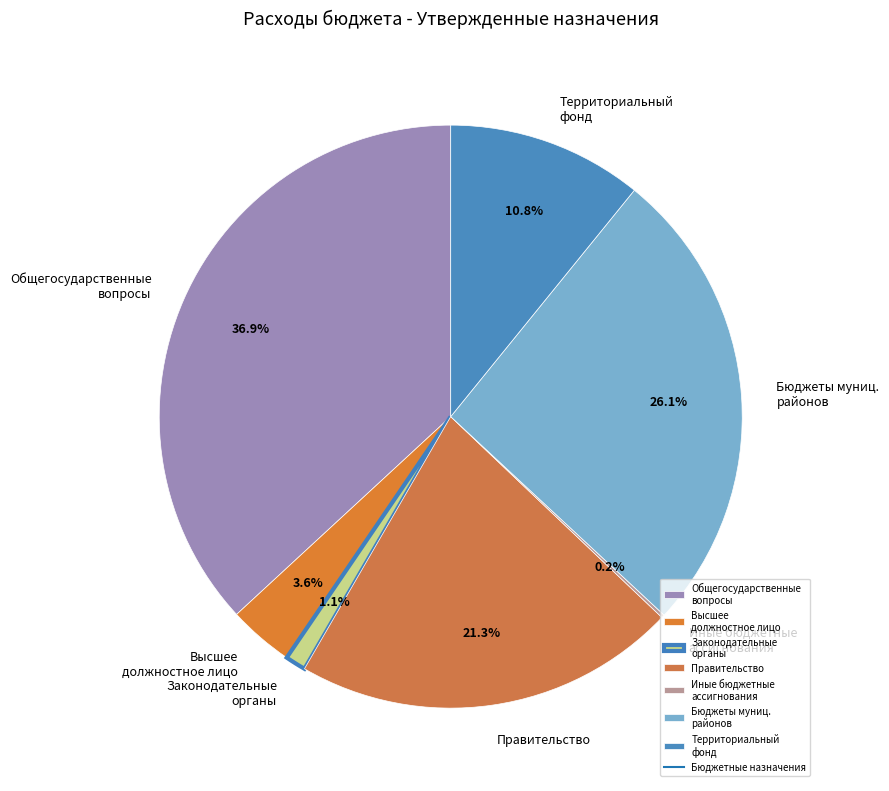

Which has a higher value, Бюджеты муниц. районов or Высшее должностное лицо?

Бюджеты муниц. районов